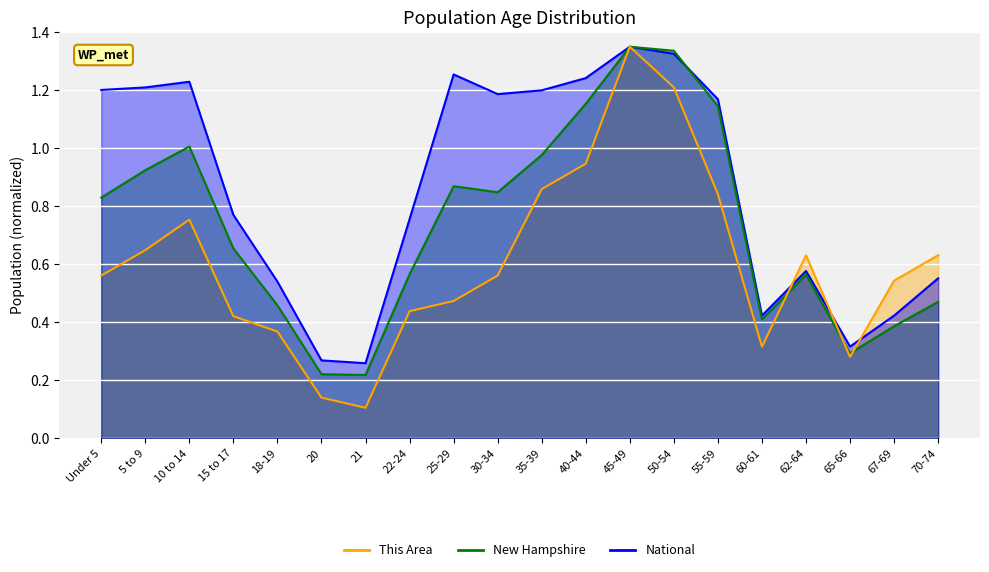

What is the value of the National_line point at the 16th from the left?

0.4